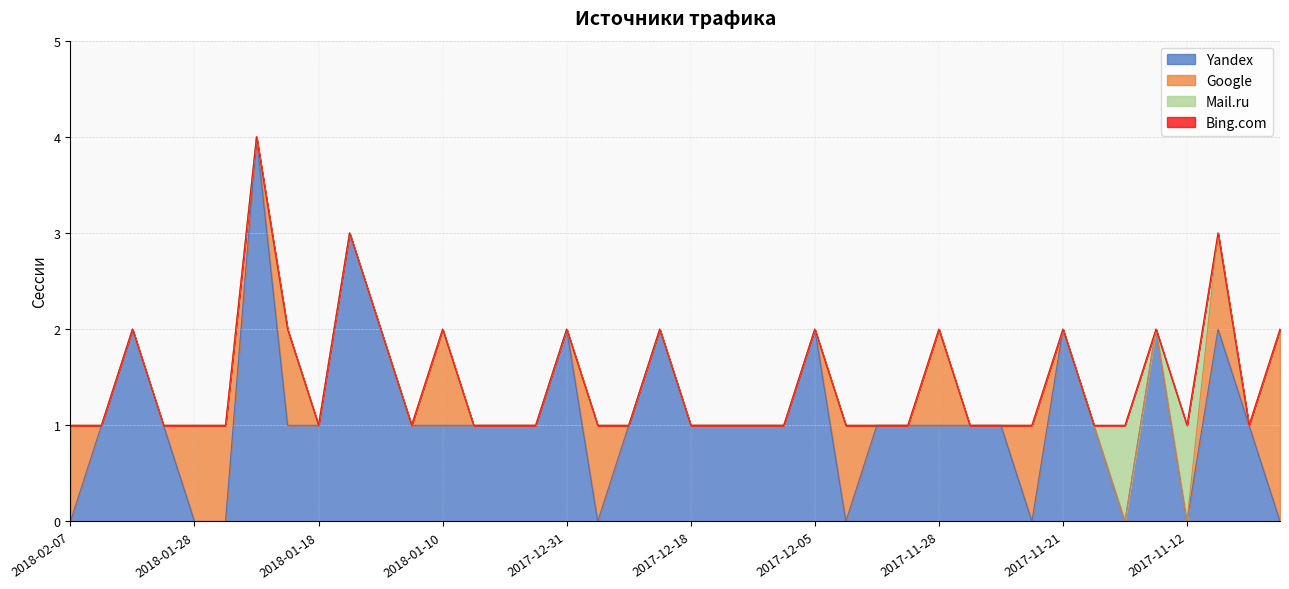

Between 2017-12-13 and 2017-11-22, which series saw the biggest shift?

Yandex